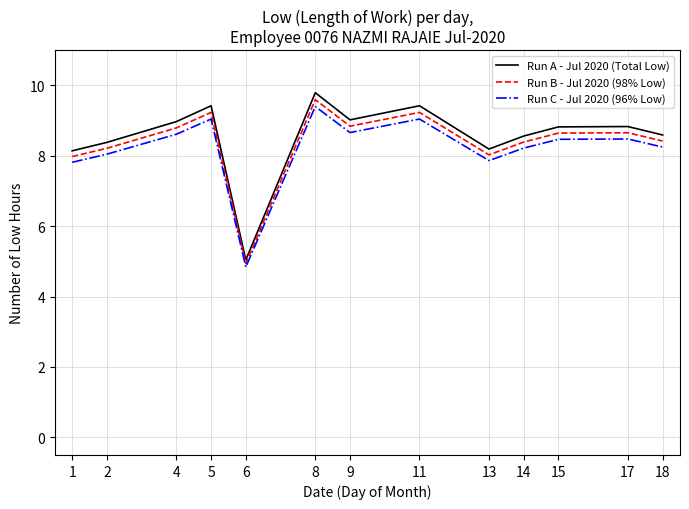

True or false: Run A - Jul 2020 (Total Low) and Run C - Jul 2020 (96% Low) intersect in this chart.

False